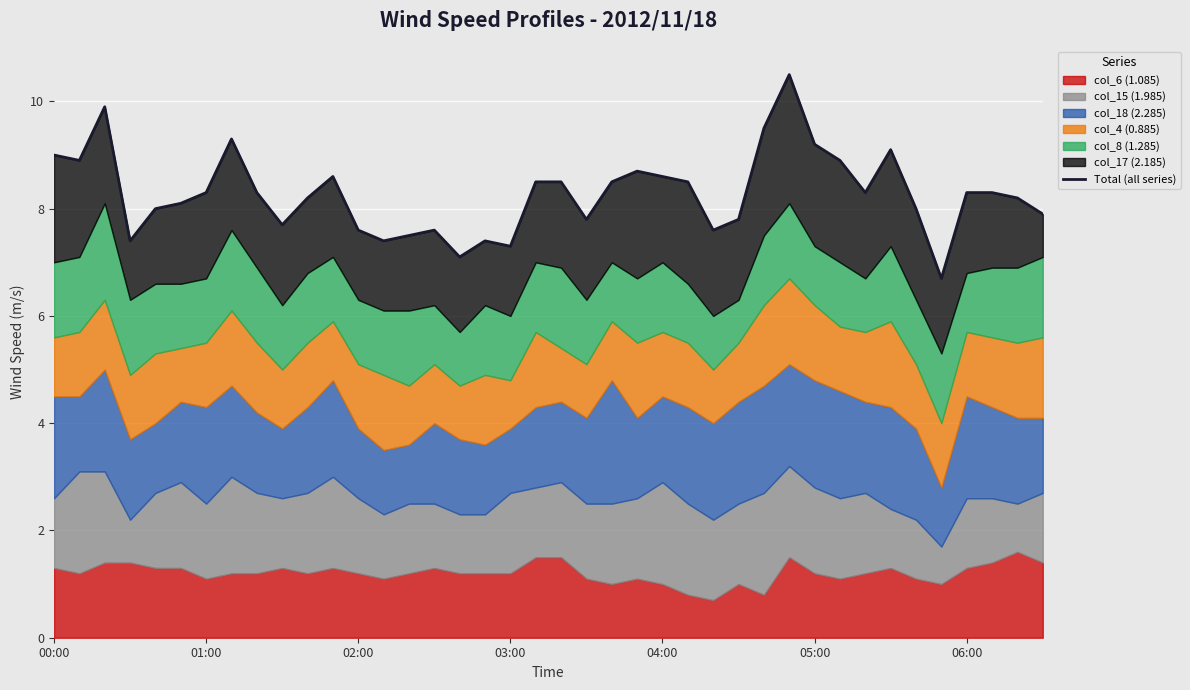

Does the chart display data point markers on the line(s)?

No